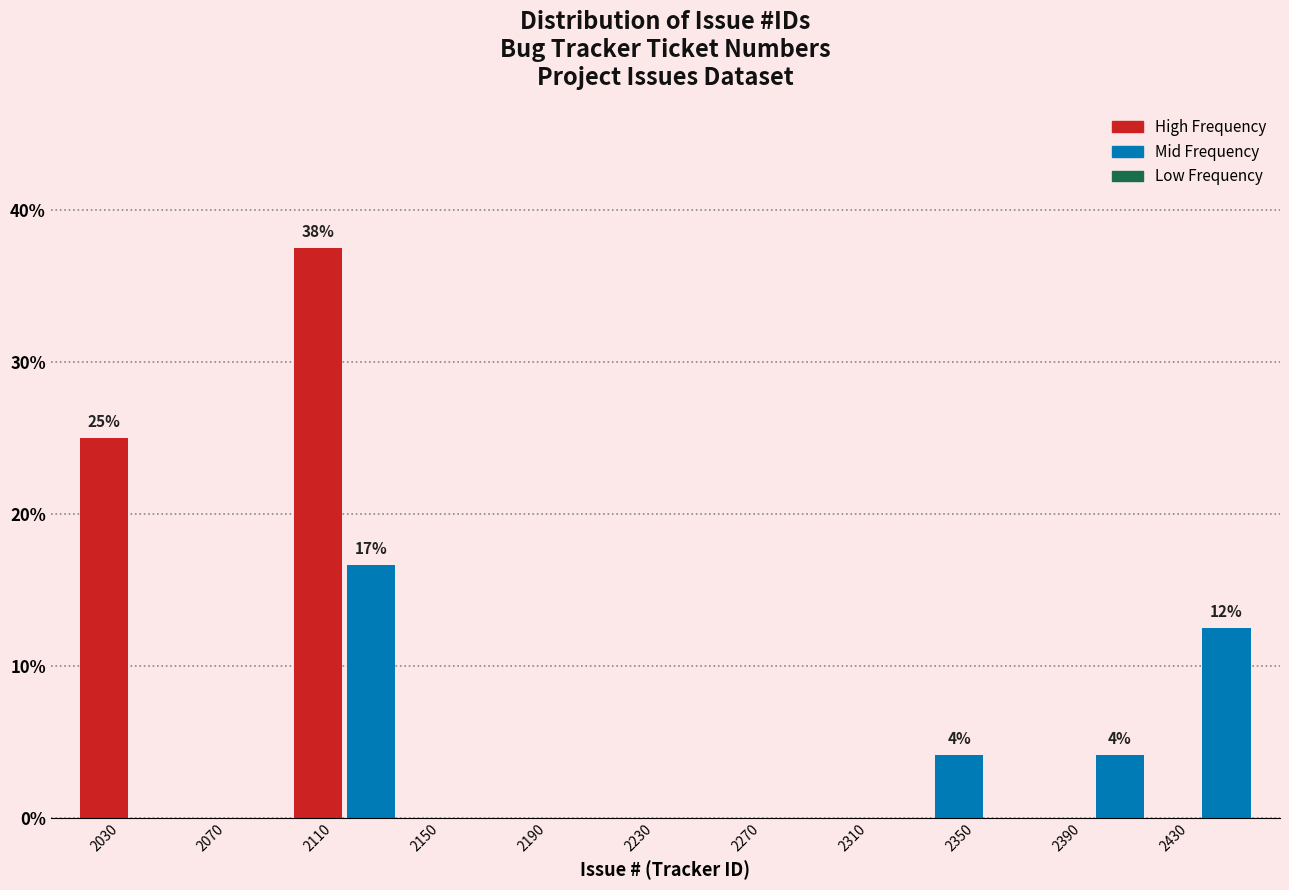

Over which range of the x-axis is the bar tallest?

2100 to 2120